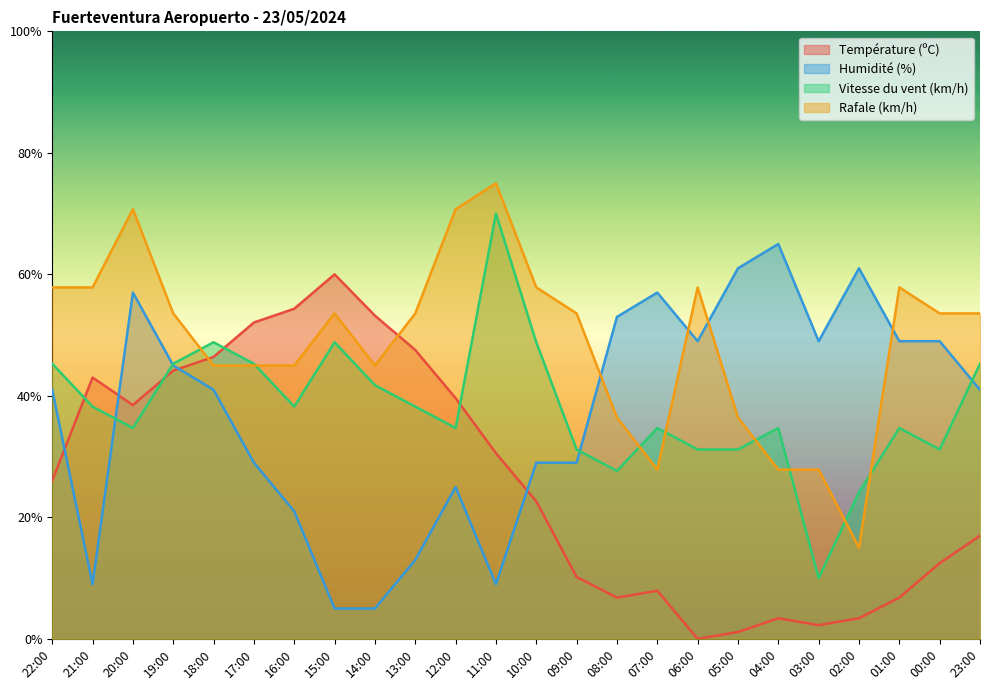

What is the value of the Rafale (km/h) point at the 17th from the left?

57.9